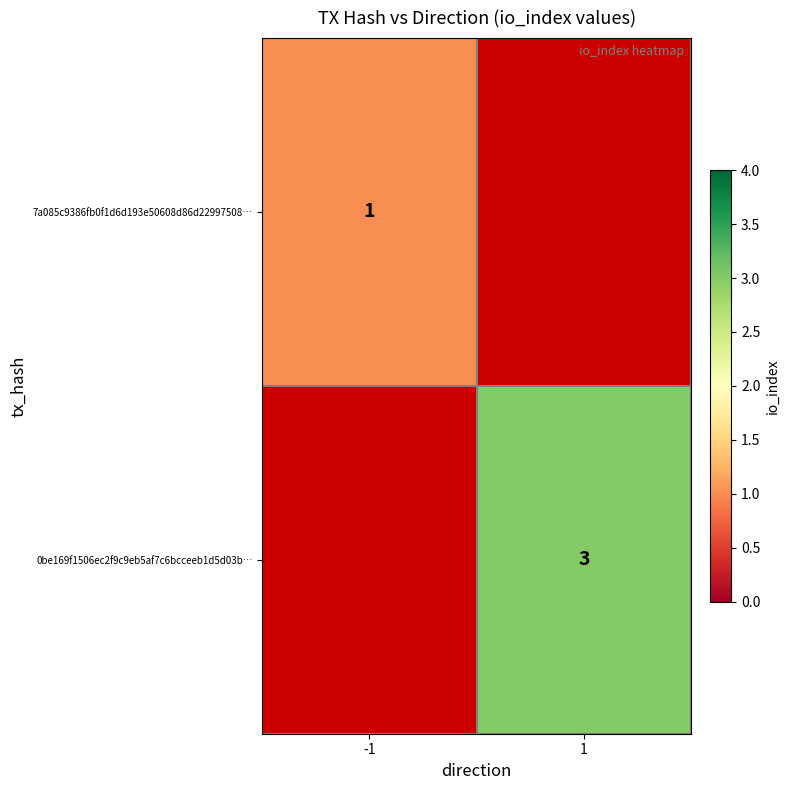

True or false: 0be169f1506ec2f9c9eb5af7c6bcceeb1d5d03b… has a value of 3 at 1.

True